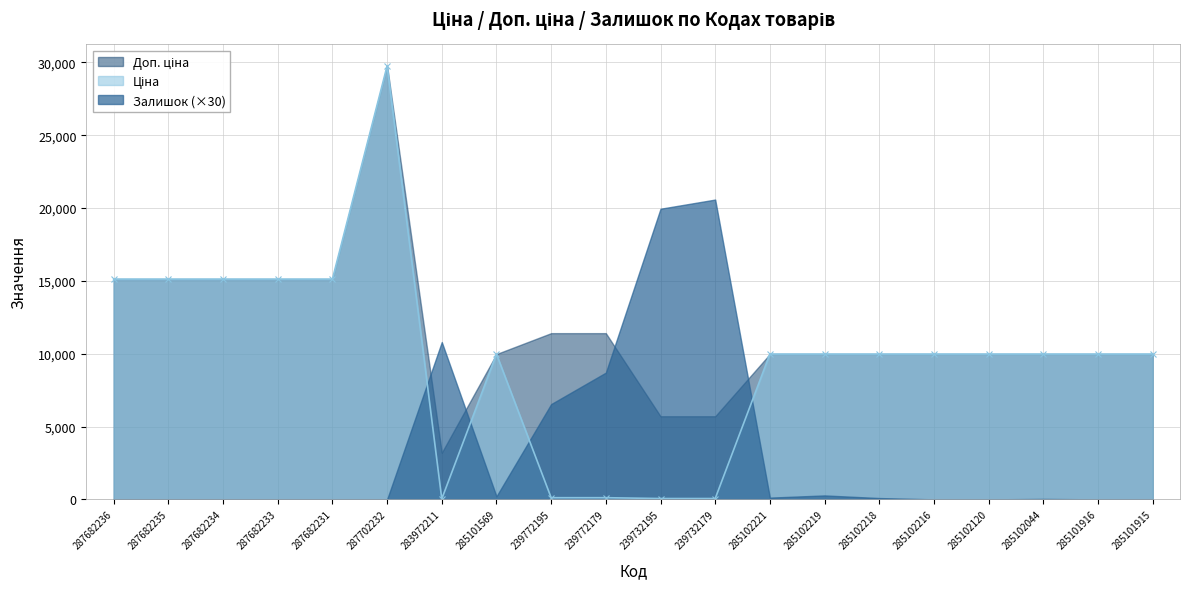

The Ціна series shows 14408.8 at 285102120. True or false?

False